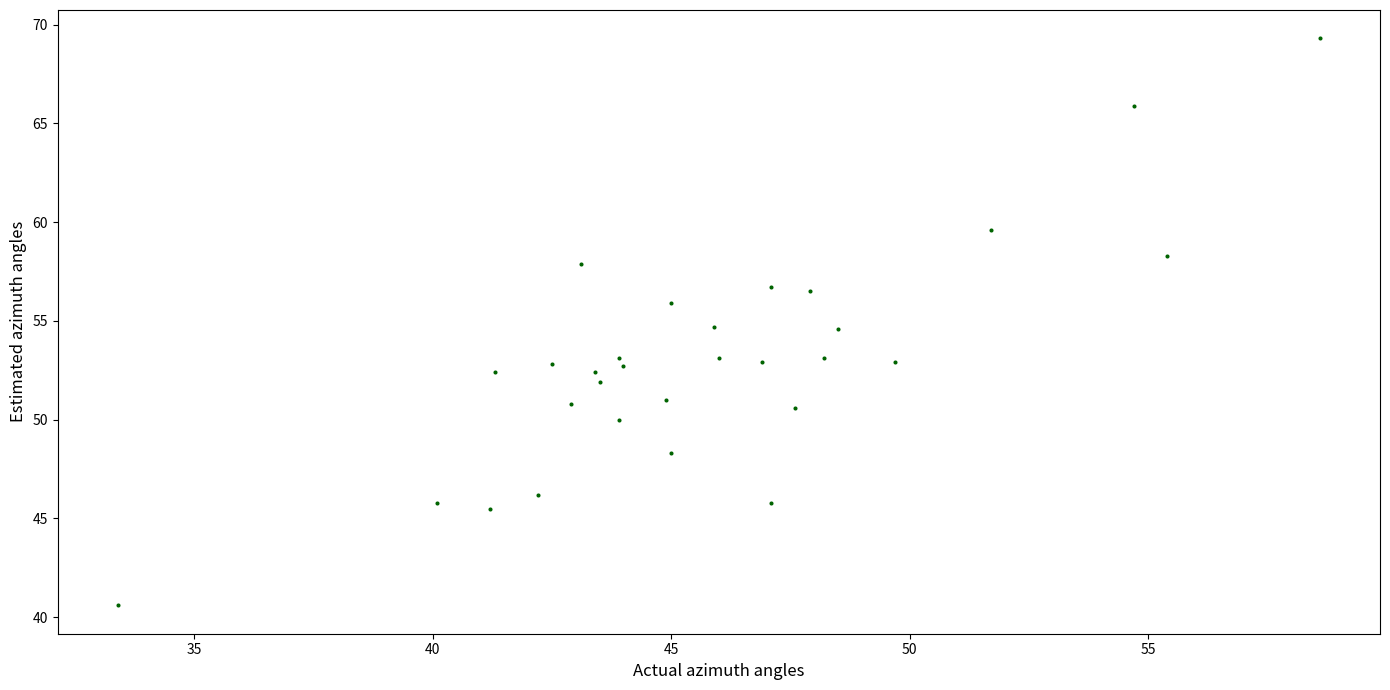

What is the range of Y values (max minus min)?

28.7